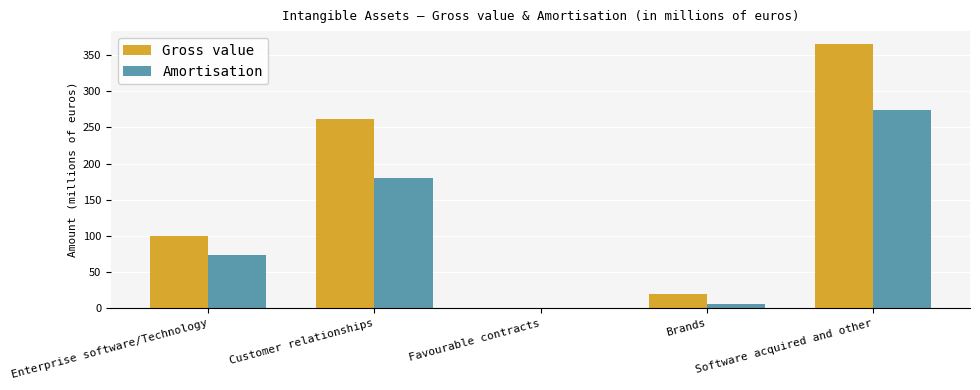

Where is Amortisation nearest to the value 137?

Customer relationships